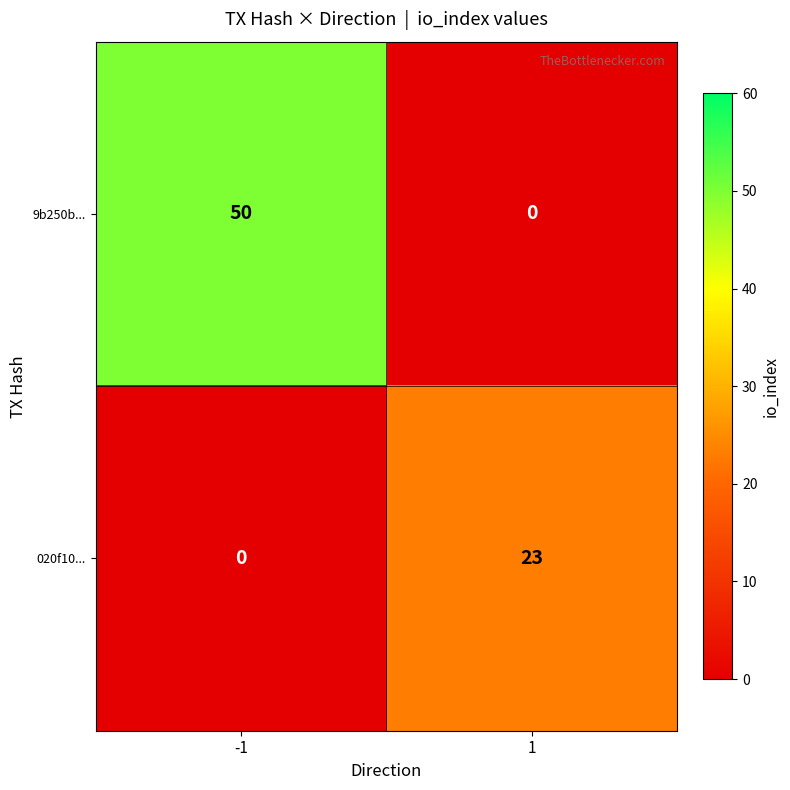

What is the spread (max minus min) of values at 1?

23